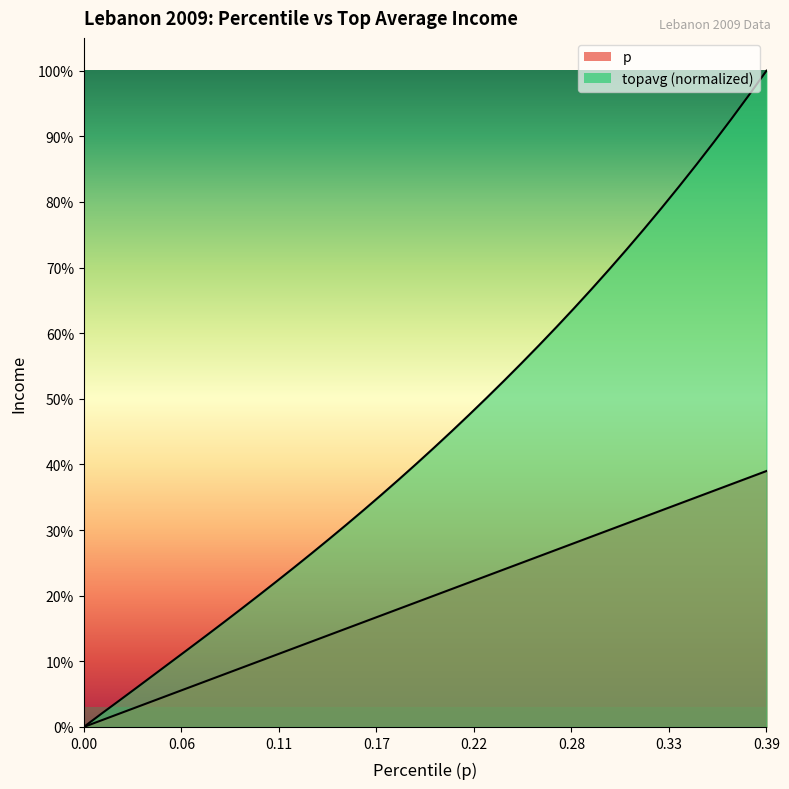

True or false: p and topavg cross at least once.

False